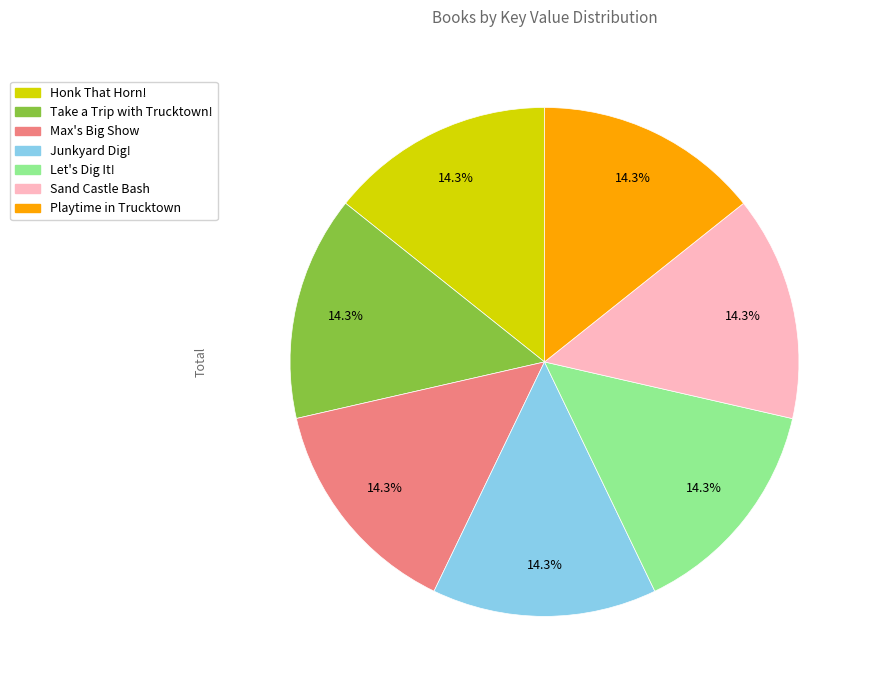

Does Take a Trip with Trucktown! account for over 50% of the chart?

No